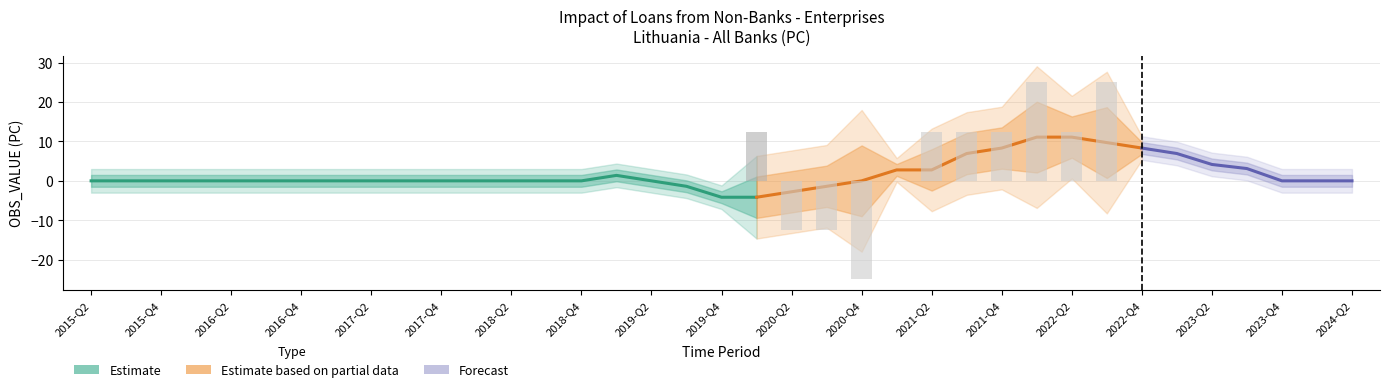

Reading right to left, transcribe all the data shown in this chart.

2024-Q2=0.0	2024-Q1=0.0	2023-Q4=0.0	2023-Q3=0.0	2023-Q2=0.0	2023-Q1=0.0	2022-Q4=0.0	2022-Q3=25.0	2022-Q2=12.5	2022-Q1=25.0	2021-Q4=12.5	2021-Q3=12.5	2021-Q2=12.5	2021-Q1=0.0	2020-Q4=-25.0	2020-Q3=-12.5	2020-Q2=-12.5	2020-Q1=12.5	2019-Q4=0.0	2019-Q3=0.0	2019-Q2=0.0	2019-Q1=0.0	2018-Q4=0.0	2018-Q3=0.0	2018-Q2=0.0	2018-Q1=0.0	2017-Q4=0.0	2017-Q3=0.0	2017-Q2=0.0	2017-Q1=0.0	2016-Q4=0.0	2016-Q3=0.0	2016-Q2=0.0	2016-Q1=0.0	2015-Q4=0.0	2015-Q3=0.0	2015-Q2=0.0